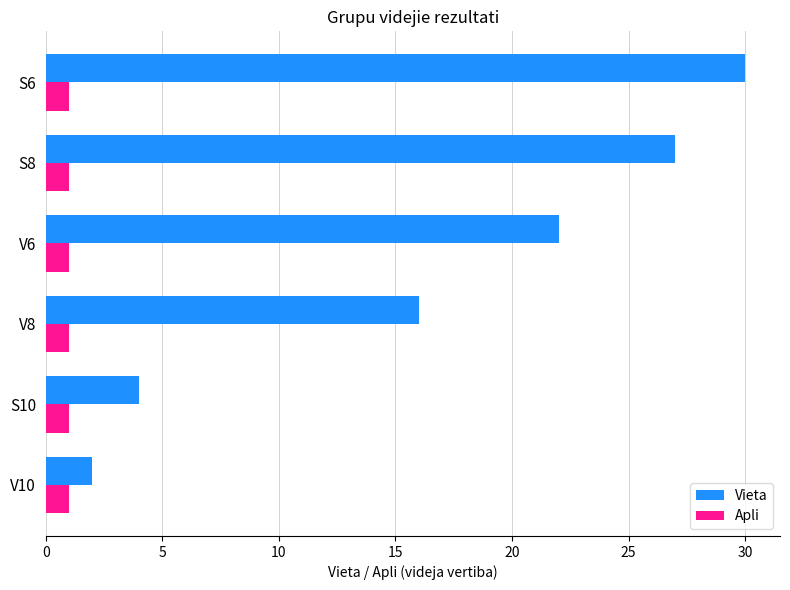

Which series has the largest total across all categories?

Vieta